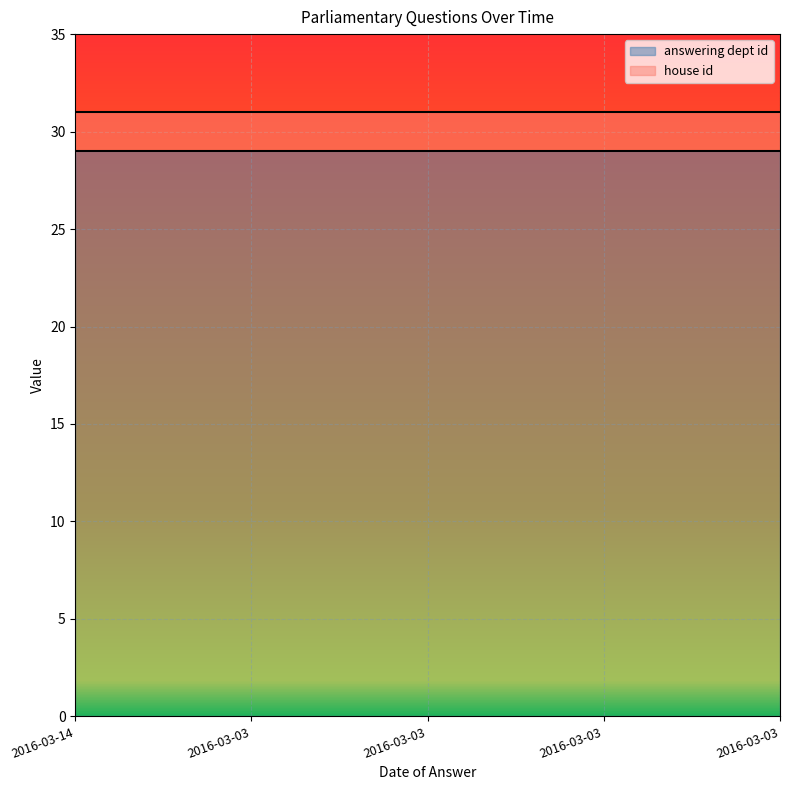

What is the minimum value for answering dept id?

29